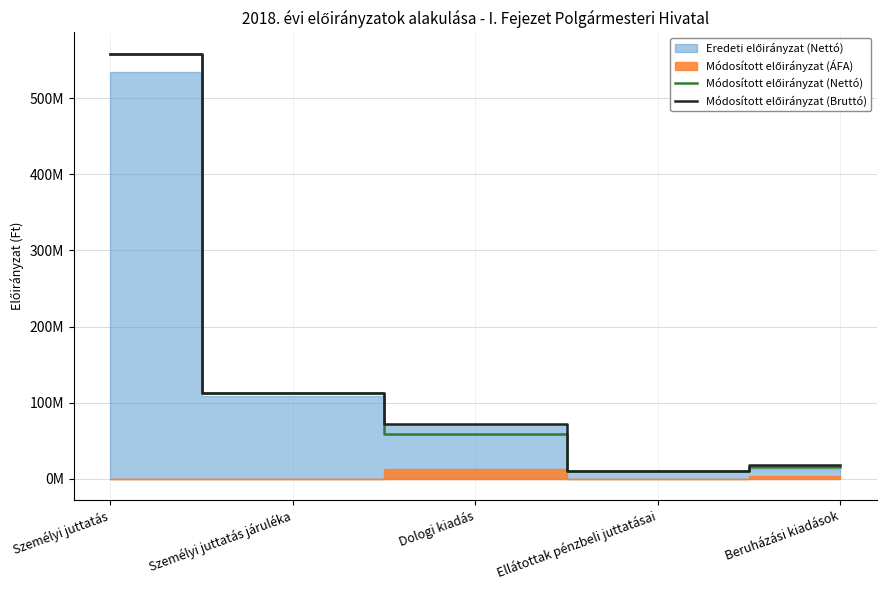

At which label is Módosított előirányzat (Bruttó) closest to 284613464?

Személyi juttatás járuléka